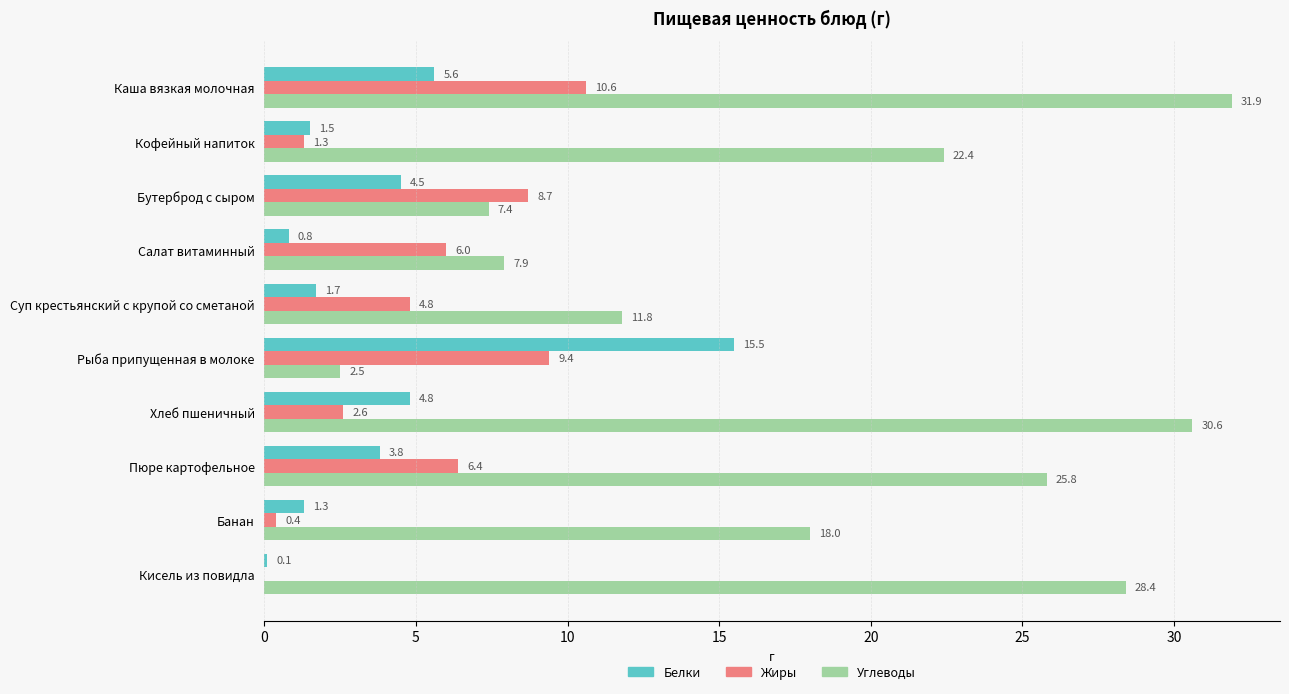

What is the total value across all series at Рыба припущенная в молоке?

27.4